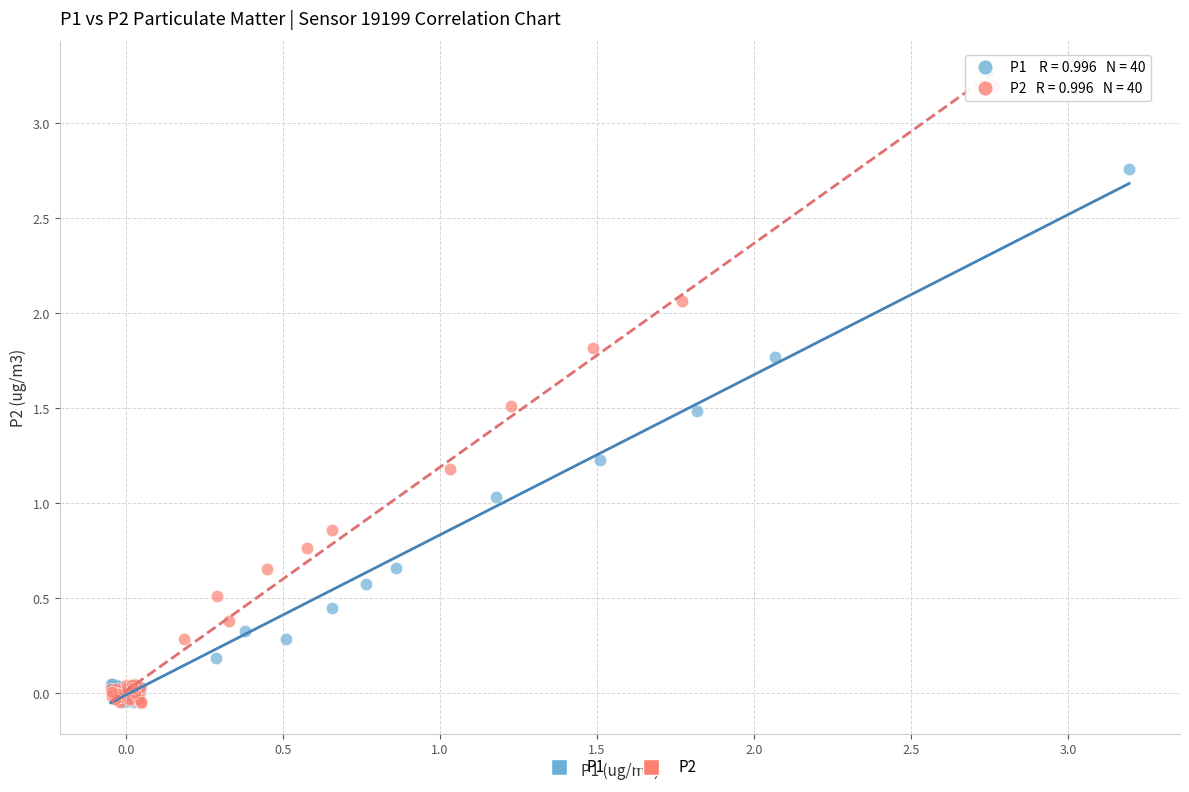

Which series has the largest Y range (max minus min)?

P2